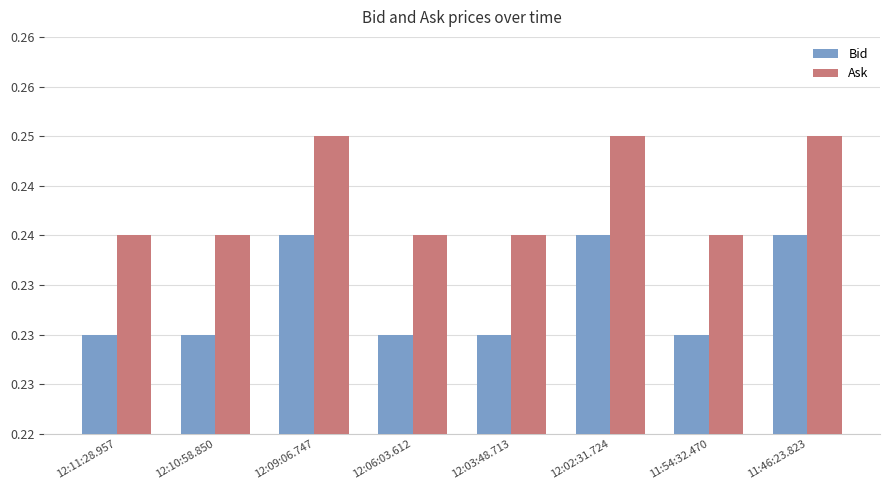

What is the lowest value of the Ask series?

0.2